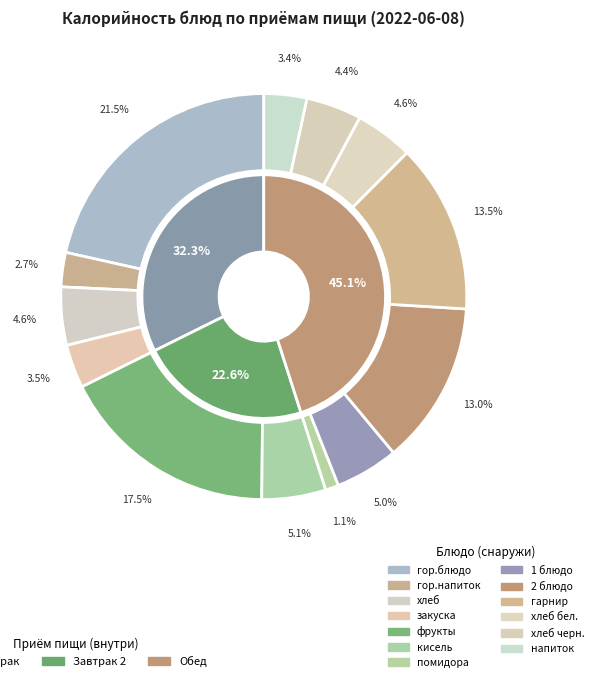

Combined, do гор.блюдо and гор.напиток account for over 50%?

No